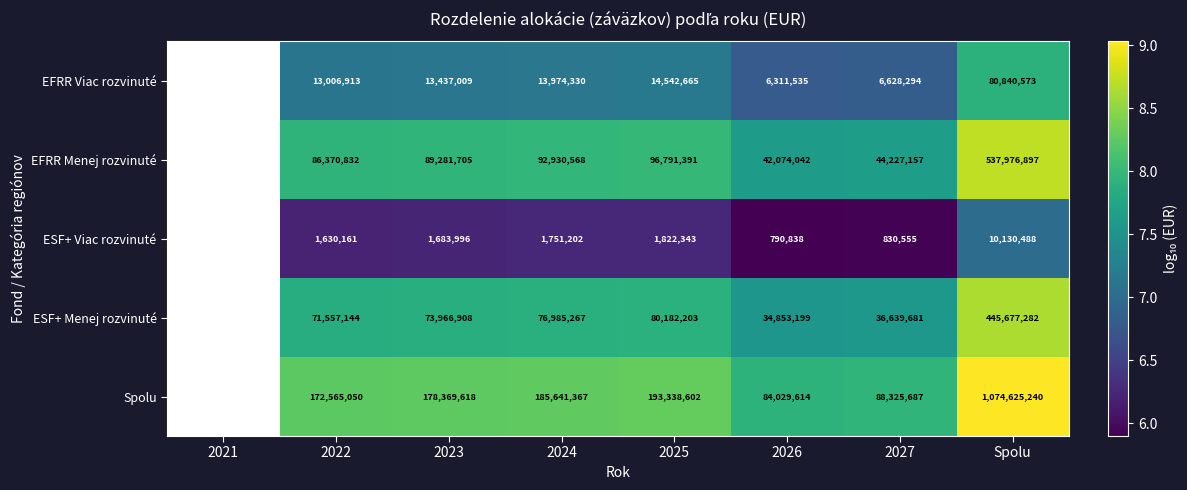

At which category does the chart reach its peak across all series?

Spolu